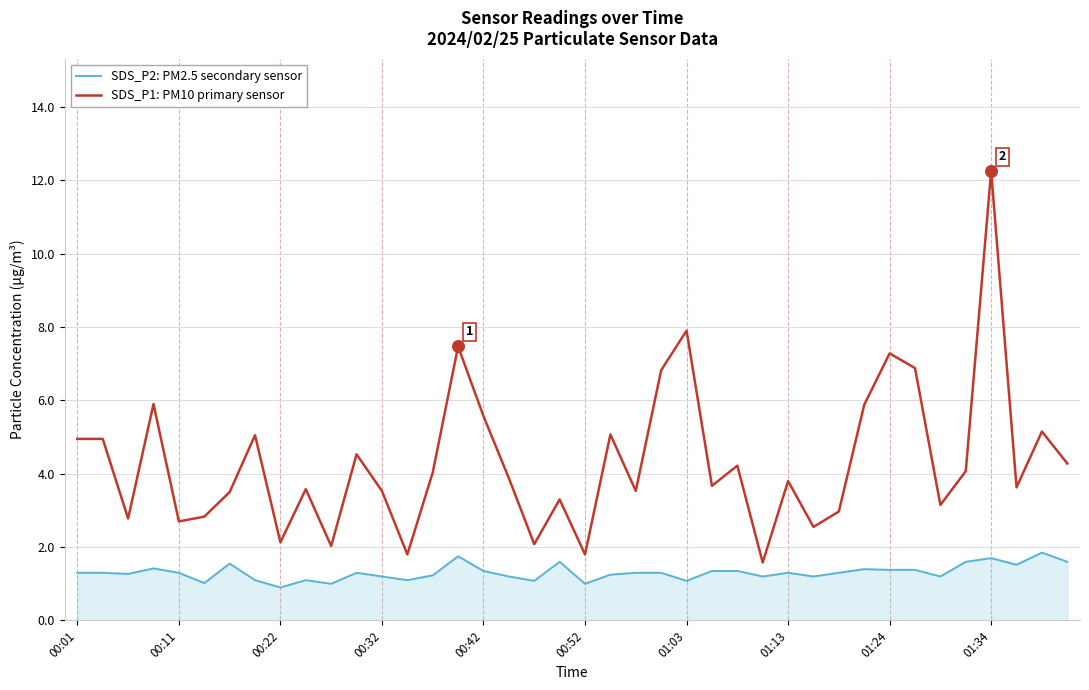

Which series has the largest total across all categories?

SDS_P1: PM10 primary sensor